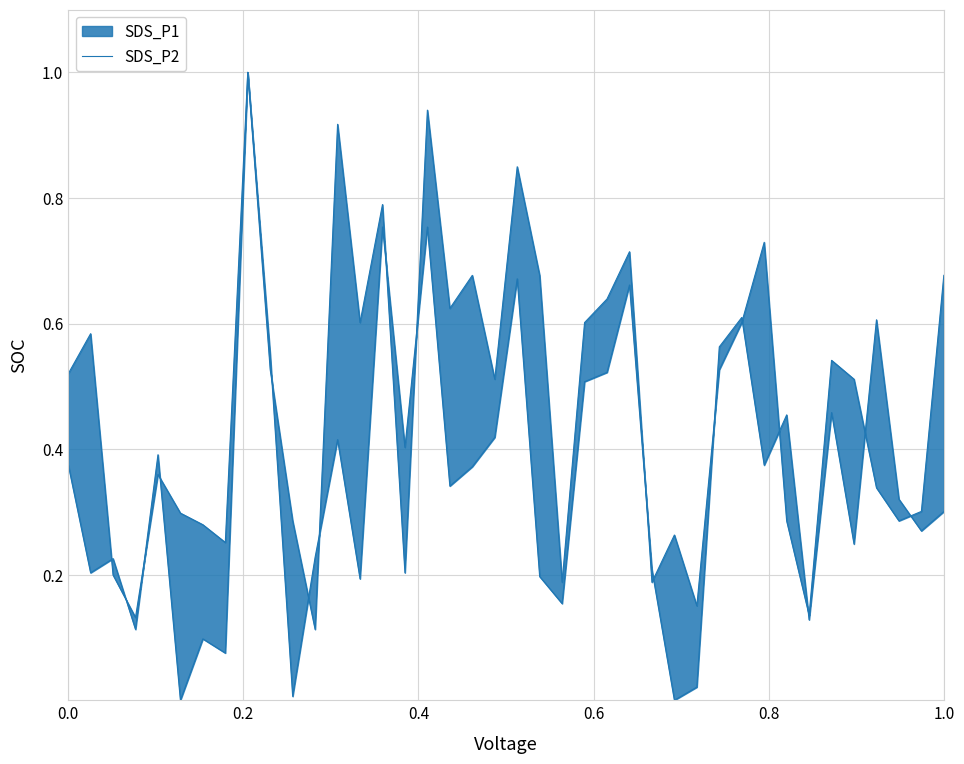

Reading left to right, transcribe all the data shown in this chart.

0.5	0.6	0.2	0.1	0.4	0.3	0.3	0.3	1.0	0.6	0.0	0.2	0.4	0.2	0.8	0.4	0.8	0.3	0.4	0.4	0.7	0.2	0.2	0.5	0.5	0.7	0.2	0.0	0.0	0.6	0.6	0.4	0.5	0.1	0.5	0.2	0.6	0.3	0.3	0.3